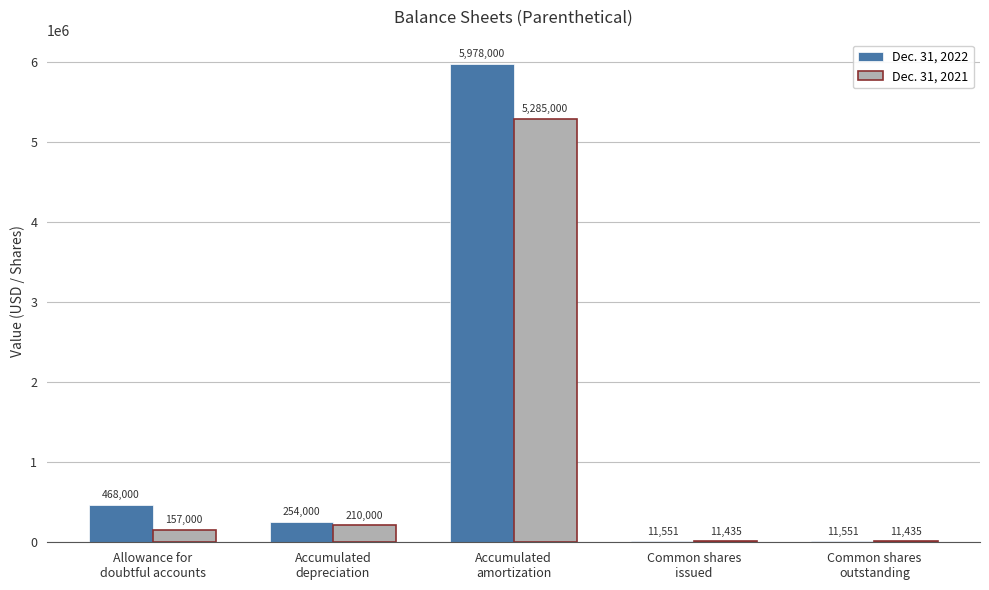

The Dec. 31, 2022 series shows 11551 at Common shares
outstanding. True or false?

True